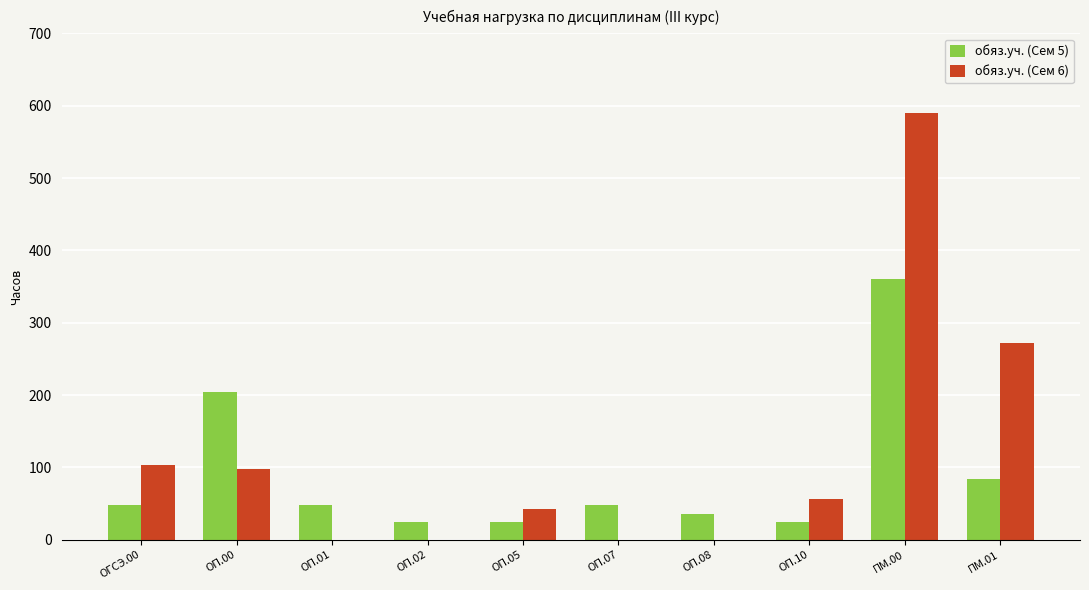

Which category has the highest value in the обяз.уч. (Сем 5) series?

ПМ.00